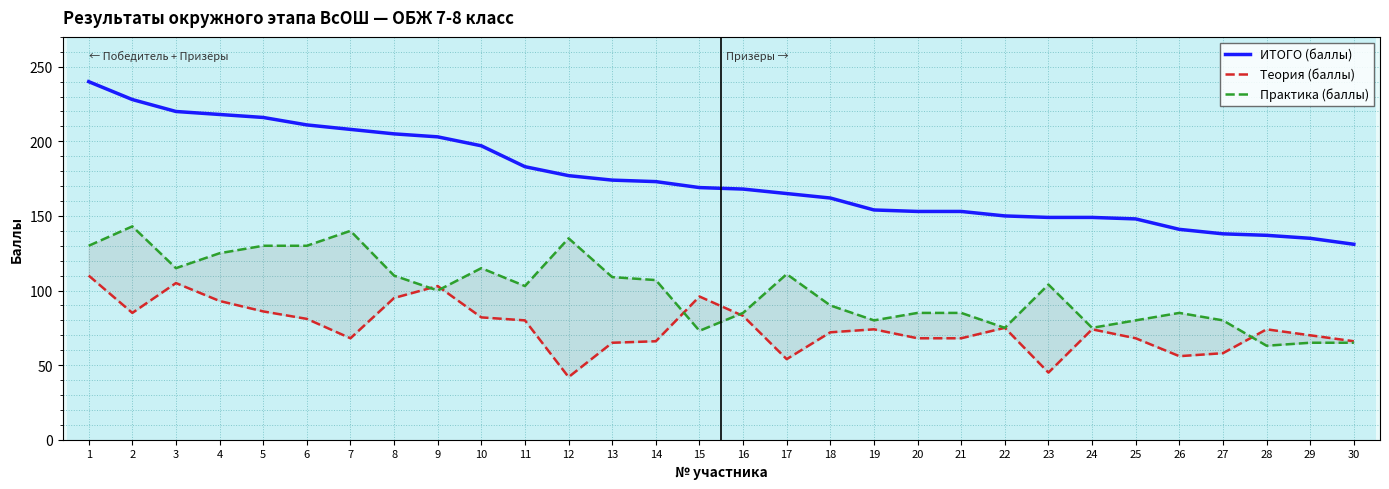

Between 15 and 23, which series saw the biggest shift?

Теория (баллы)